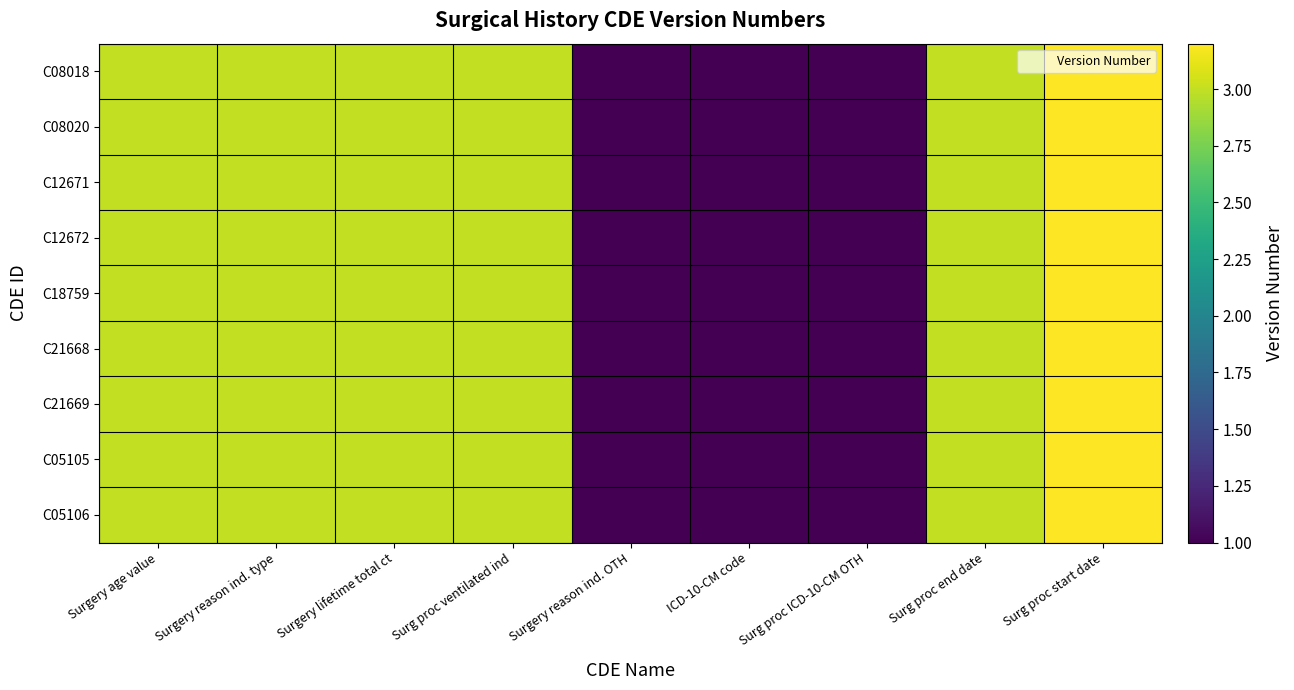

How many categories are shown in the chart?

9